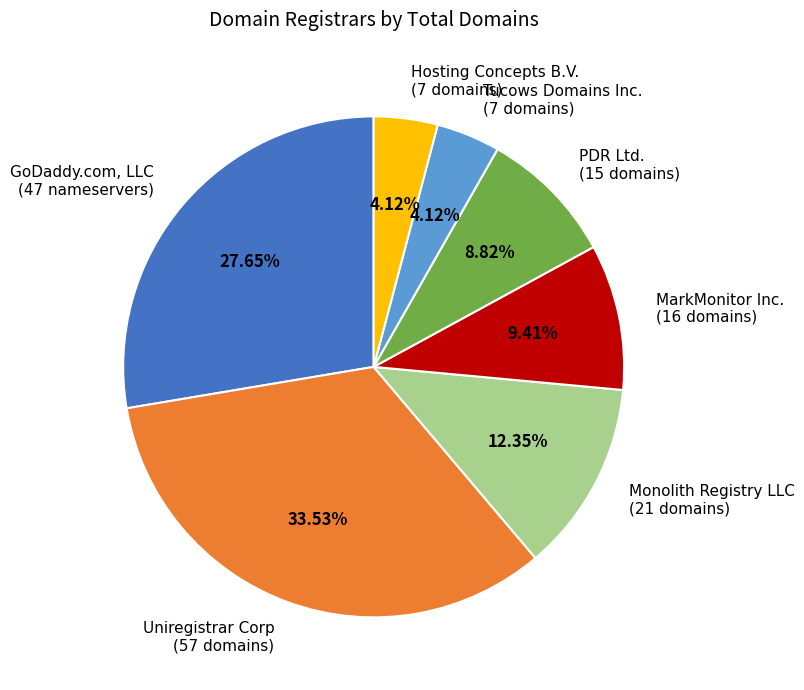

Approximately how many times larger is the value at Tucows Domains Inc. (7 domains) compared to Monolith Registry LLC (21 domains)?

0.3